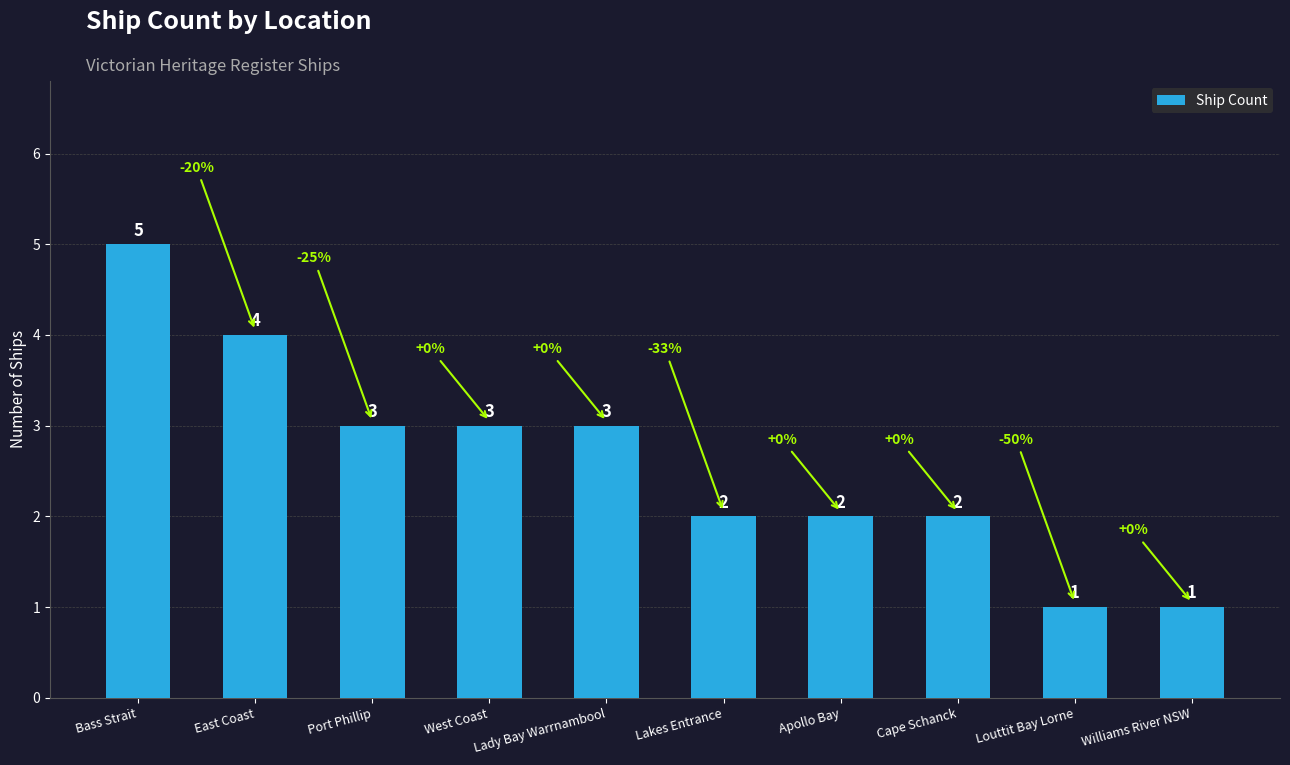

What is the smallest value displayed?

1